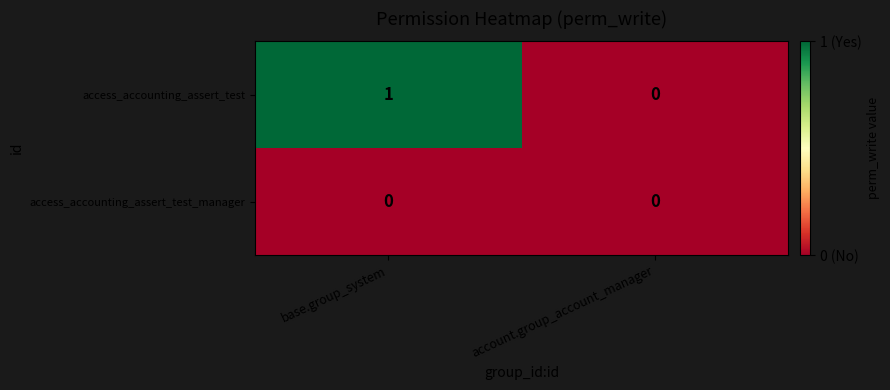

Rank the series by their maximum value, from highest to lowest.

access_accounting_assert_test, access_accounting_assert_test_manager